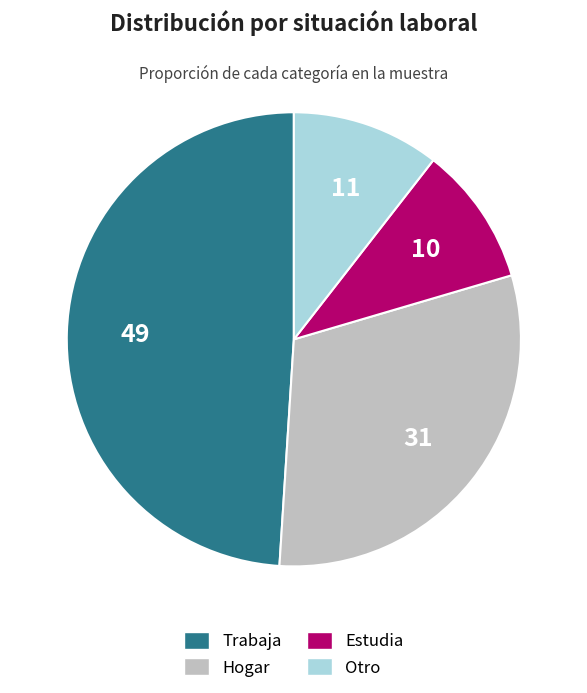

Combined, do Trabaja and Estudia account for over 50%?

Yes